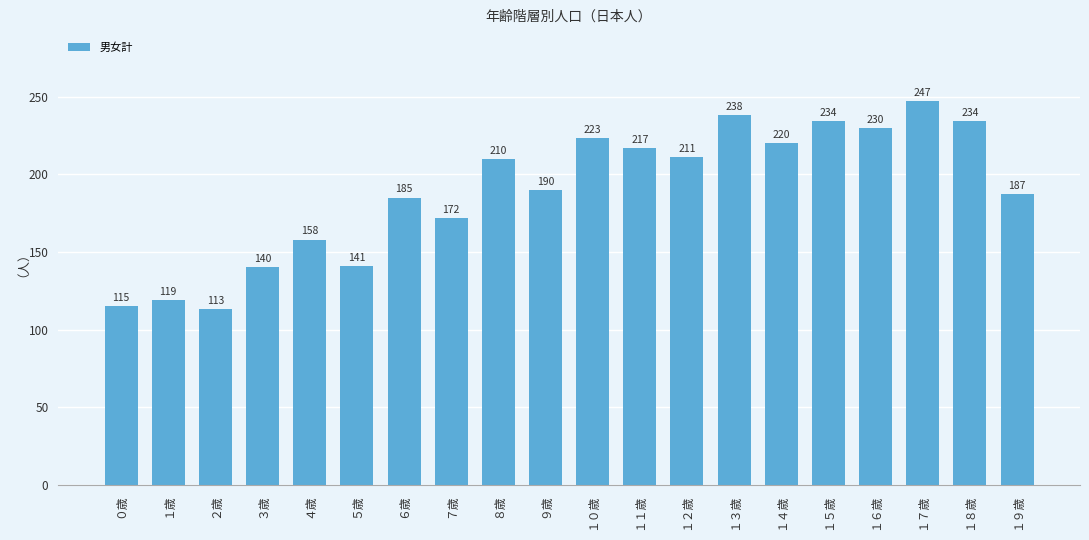

Which has a higher value, ８歳 or ７歳?

８歳